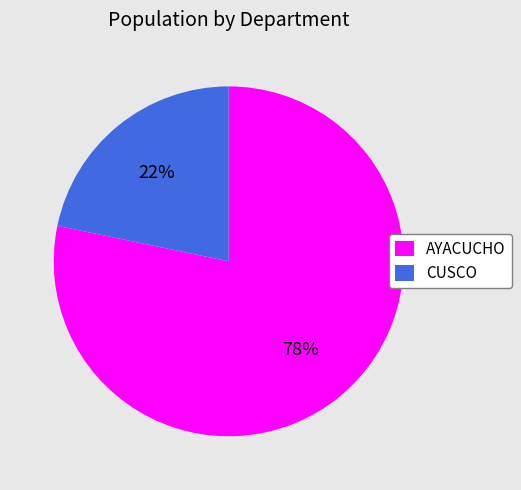

True or false: CUSCO accounts for 8% of the total.

False